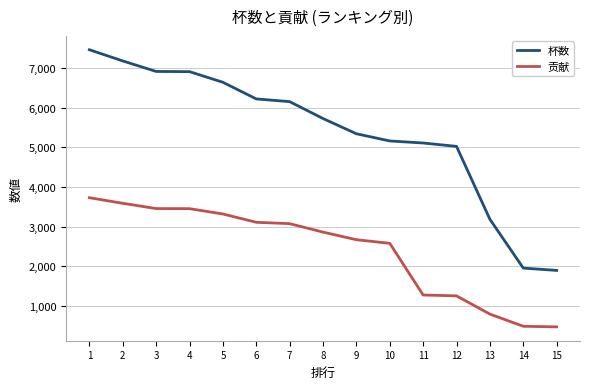

How many series are shown in this chart?

2